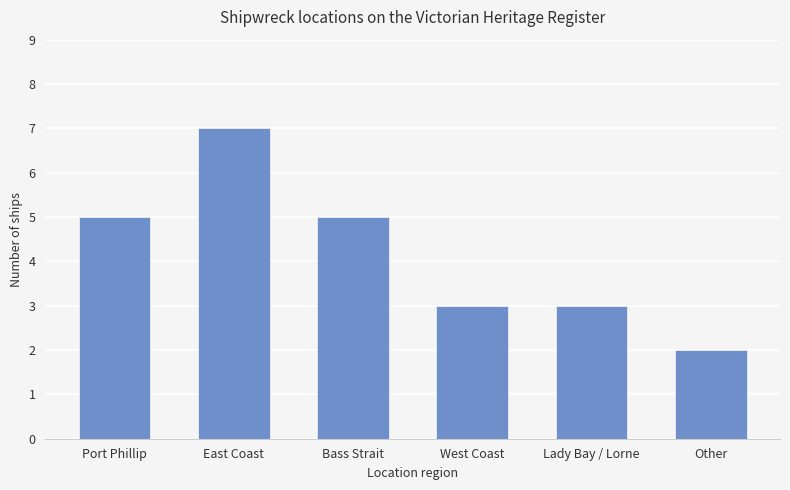

What is the approximate value at West Coast?

3